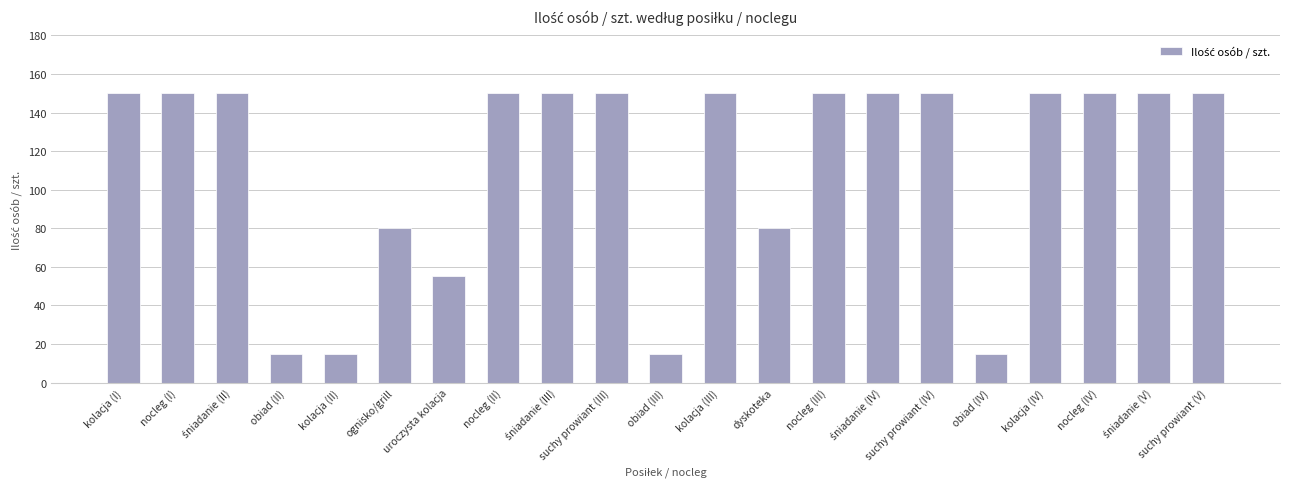

What is the difference between the maximum and minimum values?

135